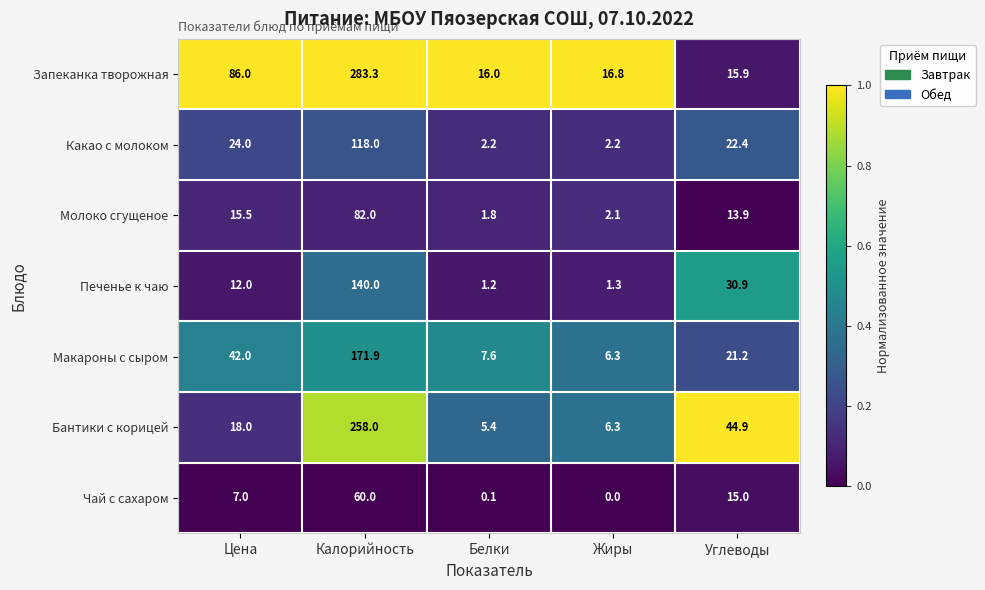

Which series has the largest total across all categories?

Запеканка творожная